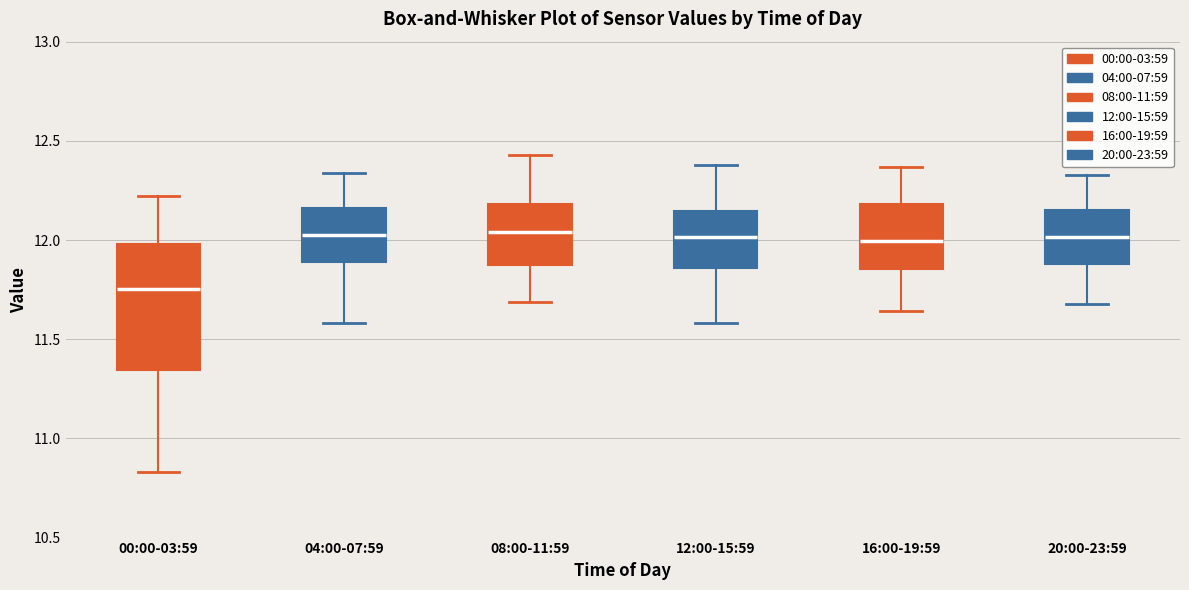

Reading left to right, read every box against the y-axis: the position of its median line, the range the box covers, and the ends of its whiskers. The values are not printed on the chart, so give them approximately, as read against the axis.

00:00-03:59: median 11.75, box 11.35 to 12.00, whiskers 10.85 to 12.20
04:00-07:59: median 12.05, box 11.90 to 12.15, whiskers 11.60 to 12.35
08:00-11:59: median 12.05, box 11.85 to 12.20, whiskers 11.70 to 12.45
12:00-15:59: median 12.00, box 11.85 to 12.15, whiskers 11.60 to 12.40
16:00-19:59: median 12.00, box 11.85 to 12.20, whiskers 11.65 to 12.35
20:00-23:59: median 12.00, box 11.90 to 12.15, whiskers 11.70 to 12.35